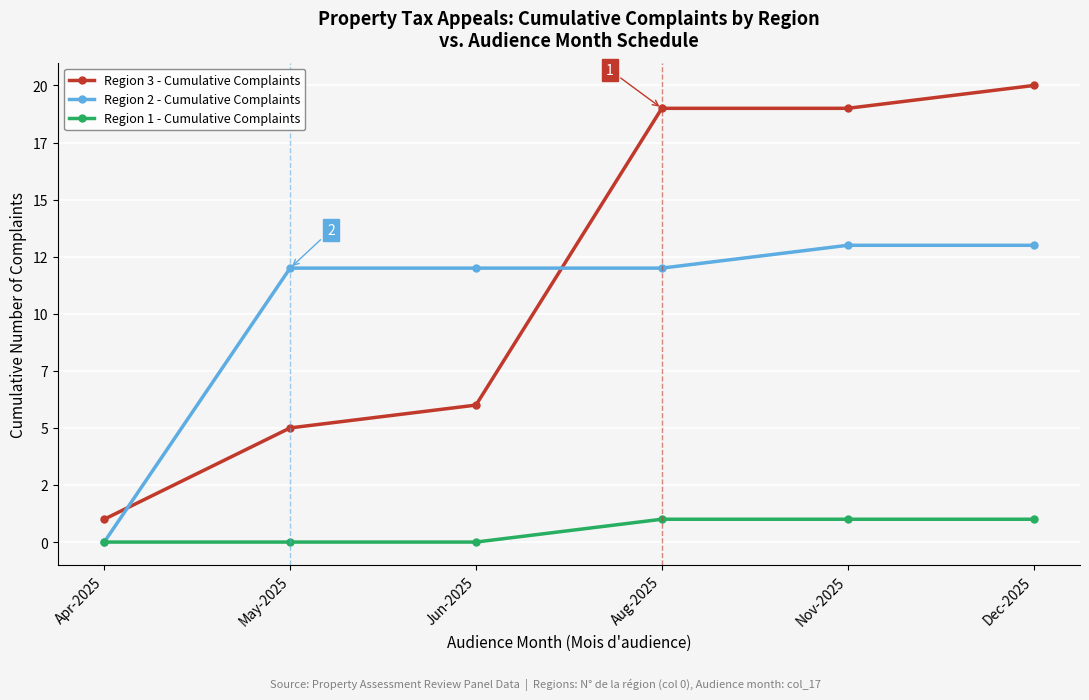

List the labels in order of Region 1 - Cumulative Complaints value, largest first.

Aug-2025, Nov-2025, Dec-2025, Apr-2025, May-2025, Jun-2025